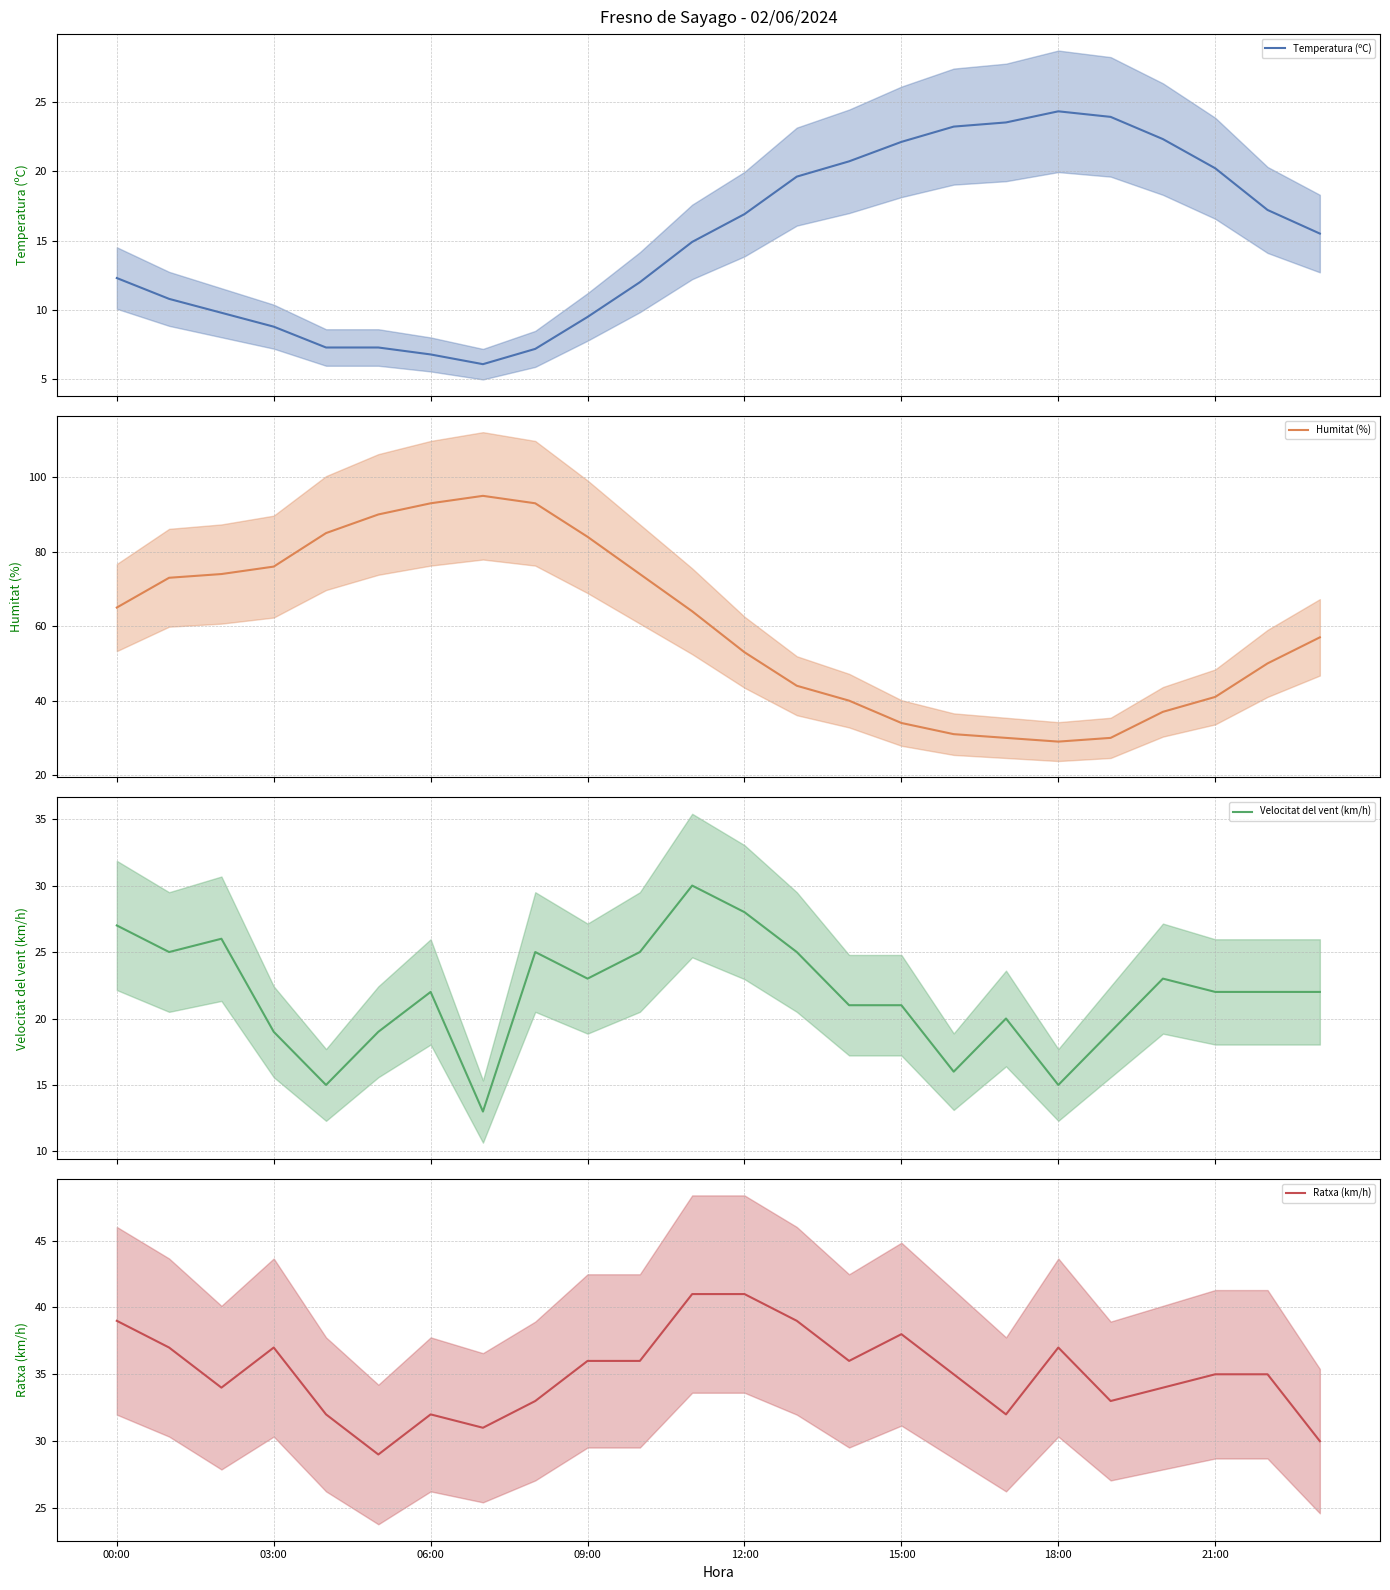

What is the value of the Ratxa (km/h) (mean) point at the 20th from the left?

33.0